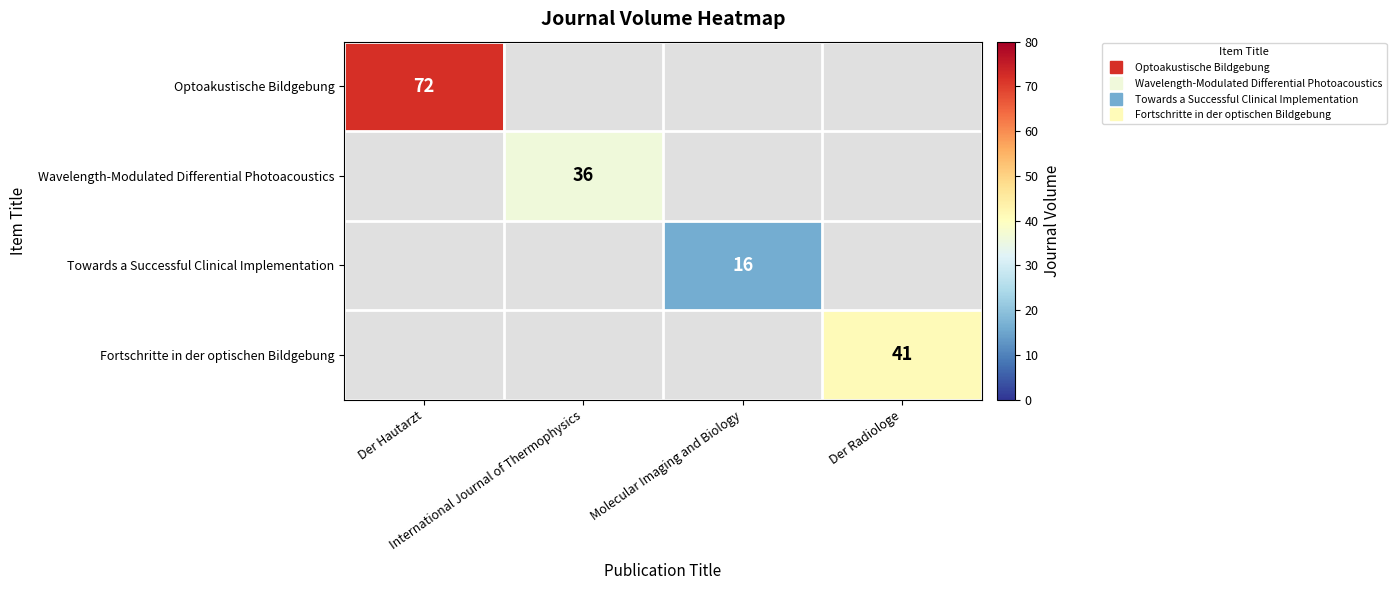

Which category has the lowest value across all series?

Molecular Imaging and Biology